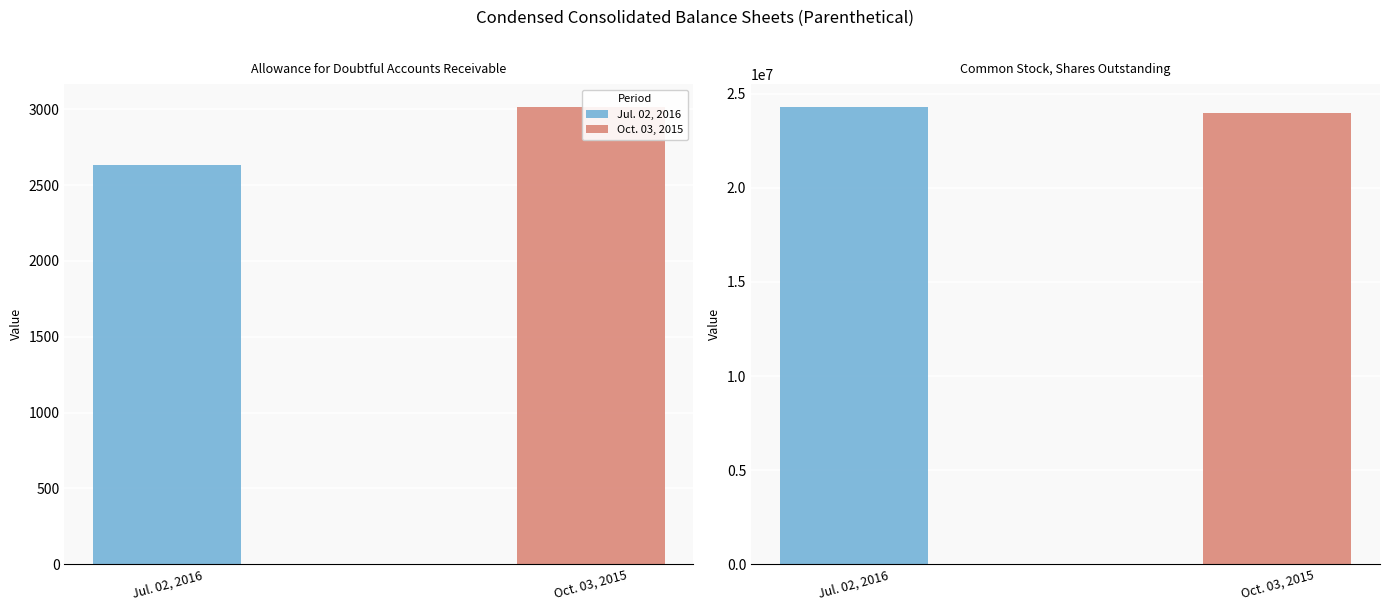

List the series in order of their overall mean, lowest first.

Oct. 03, 2015, Jul. 02, 2016